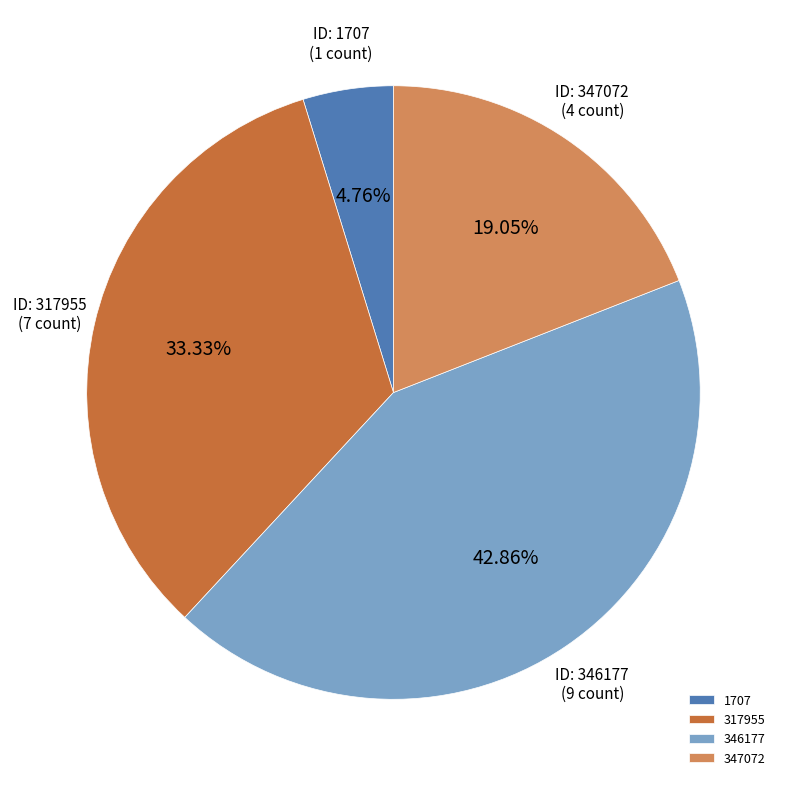

To the nearest percent, what is the average slice percentage?

25%